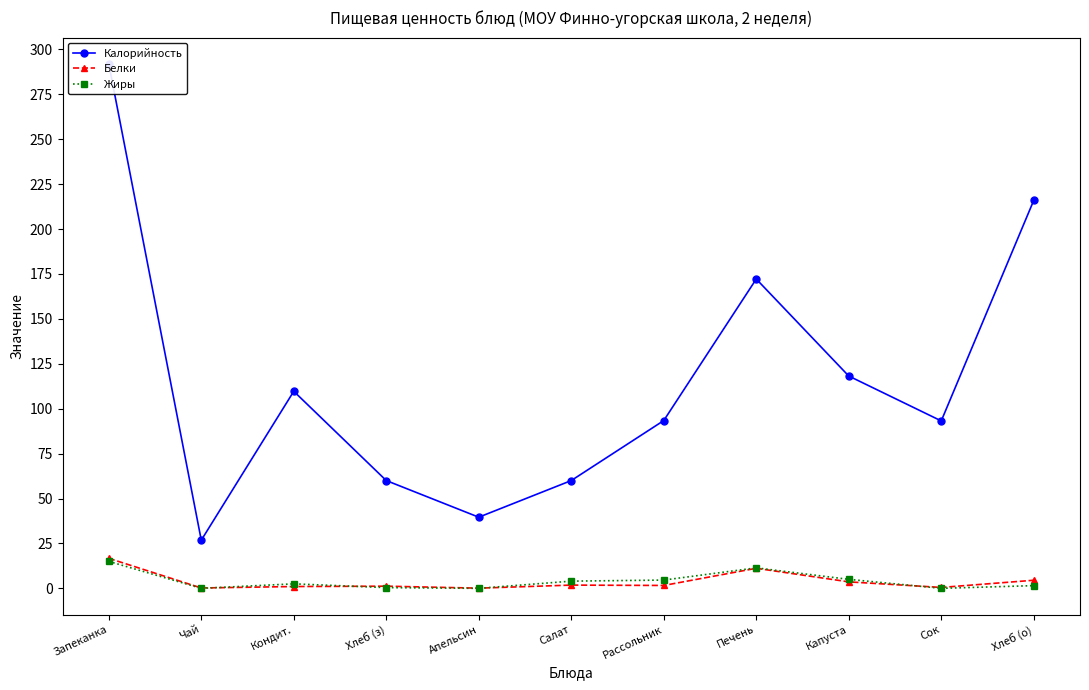

At which category does Калорийность reach its first local valley?

Чай